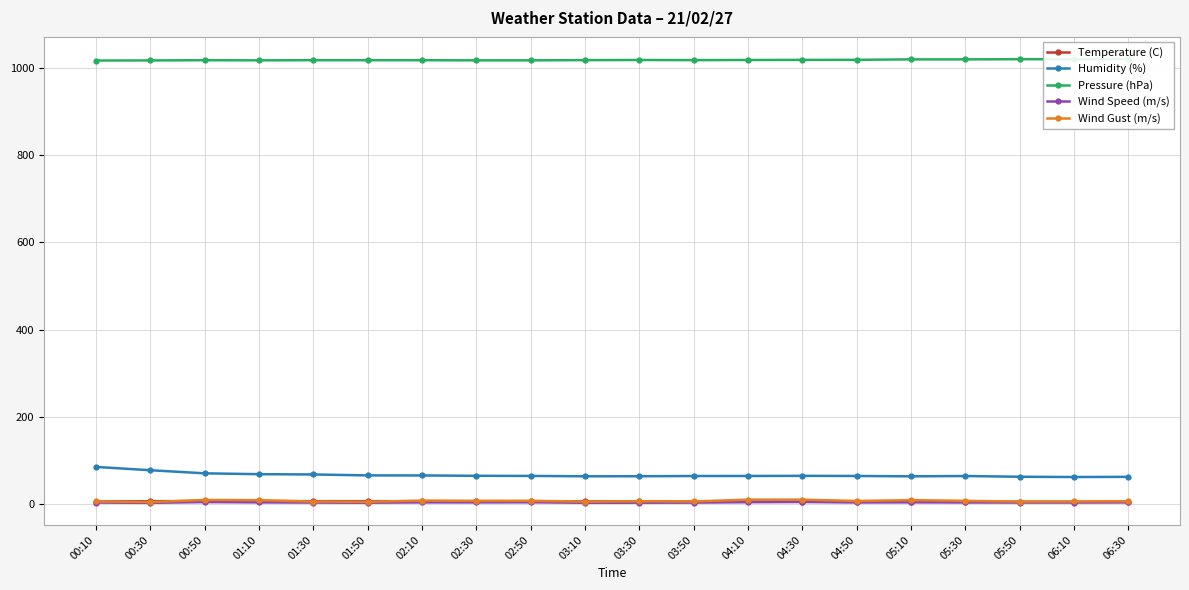

The value of Wind Gust (m/s) at 00:30 is 2.2. True or false?

False